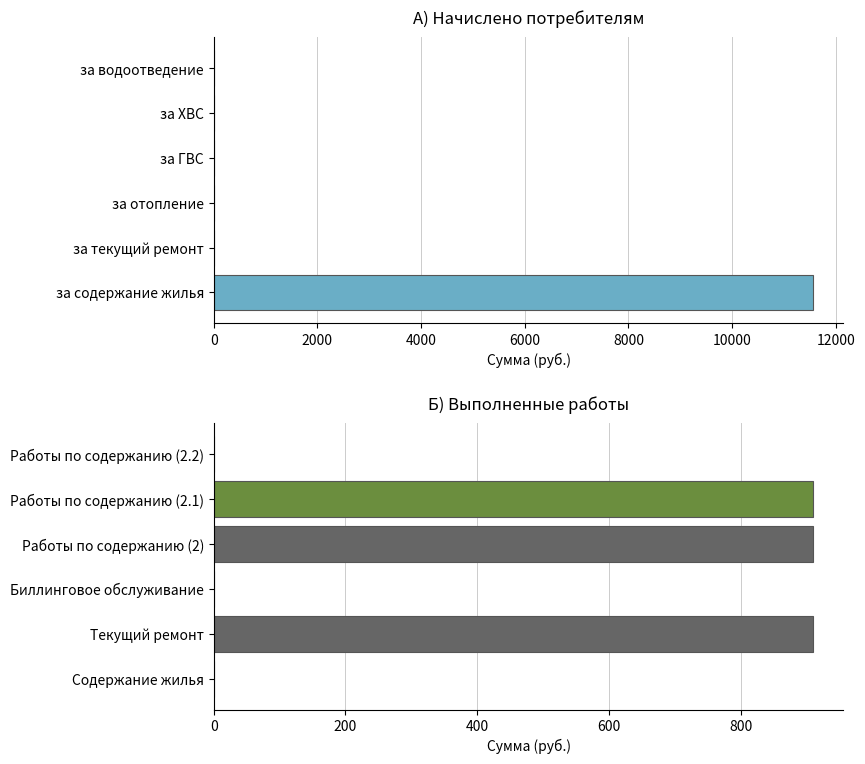

How many series are shown in this chart?

1